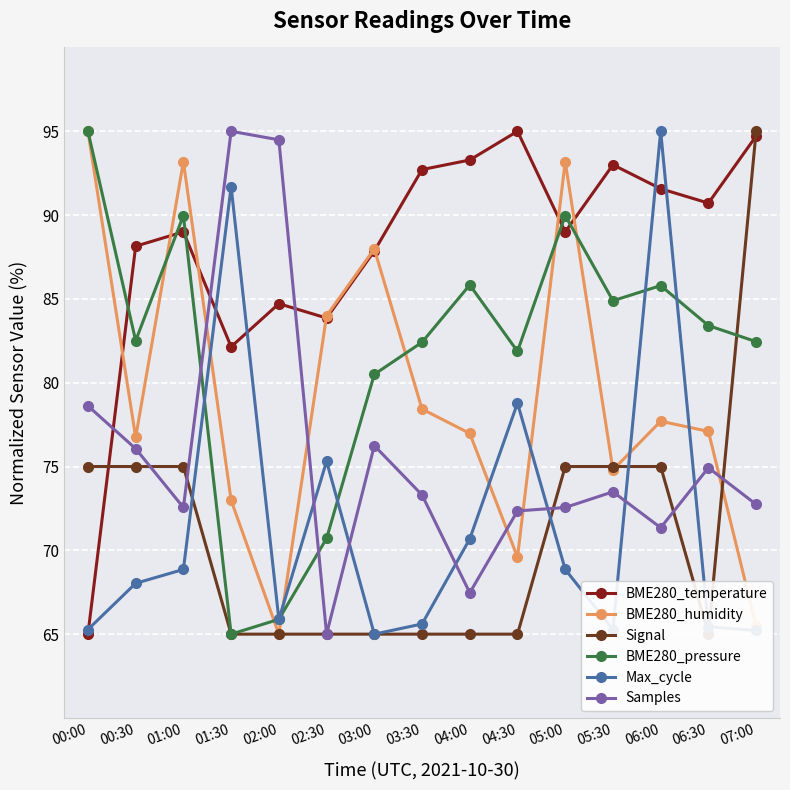

Is it true that BME280_pressure equals 57.5 at 00:00?

False